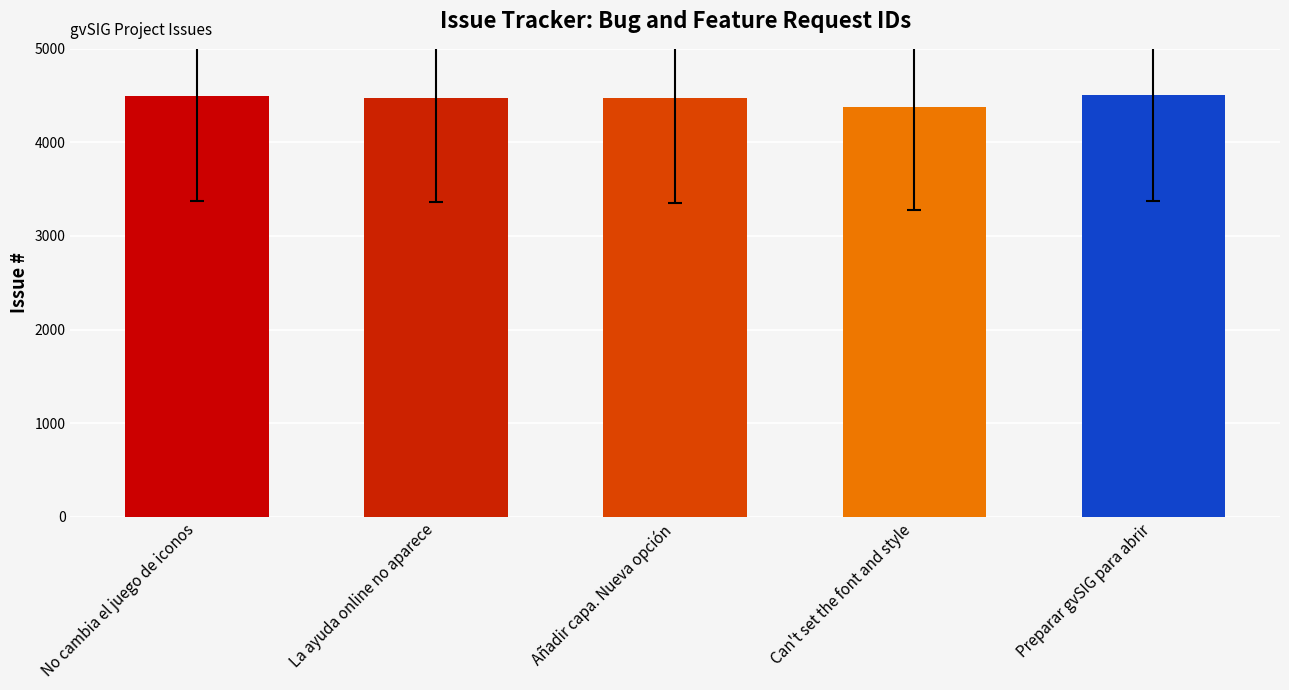

What is the change in value from No cambia el juego de iconos to Añadir capa. Nueva opción?

-28